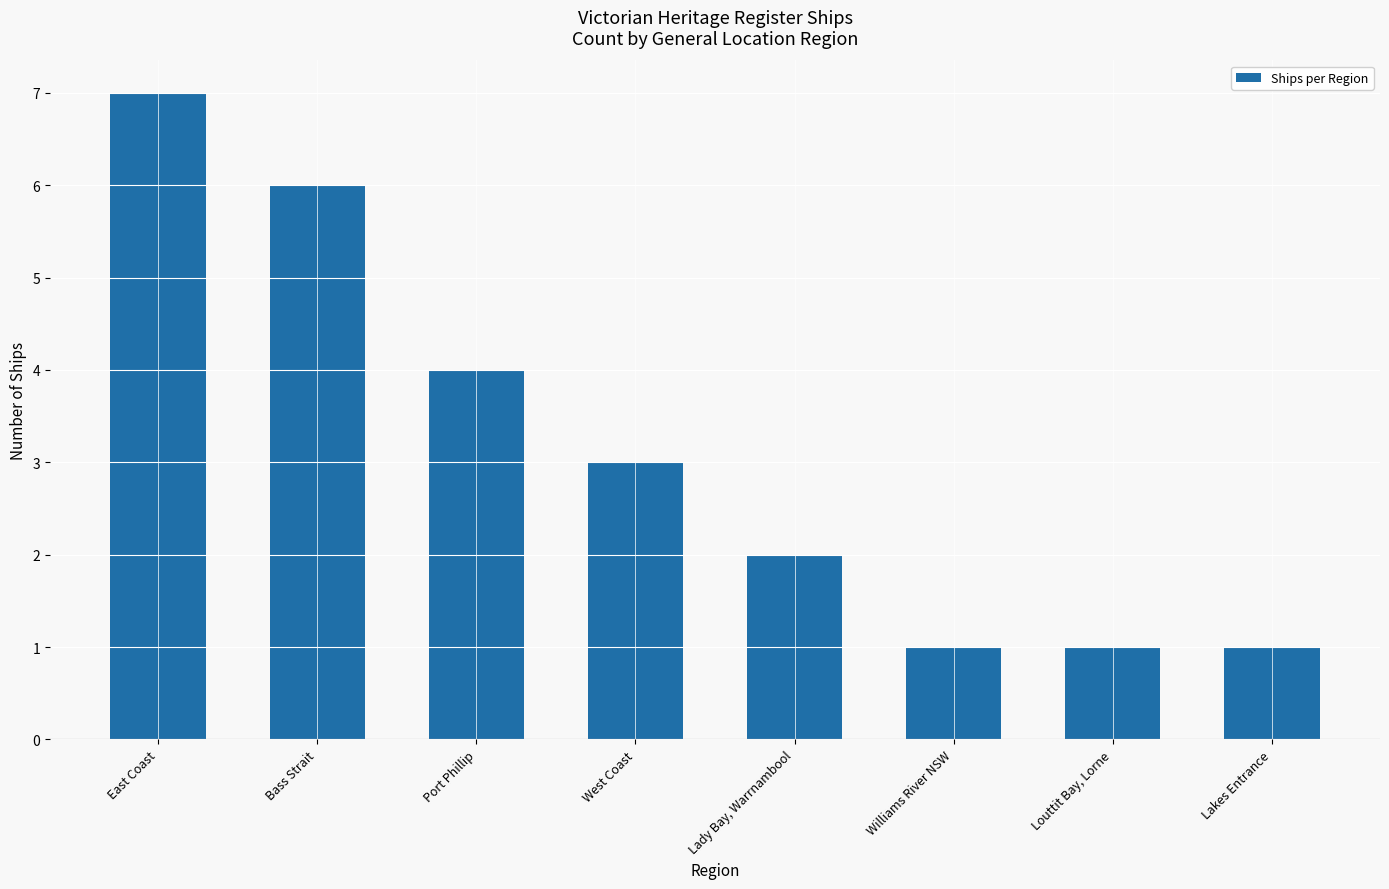

Are the bars horizontal?

No